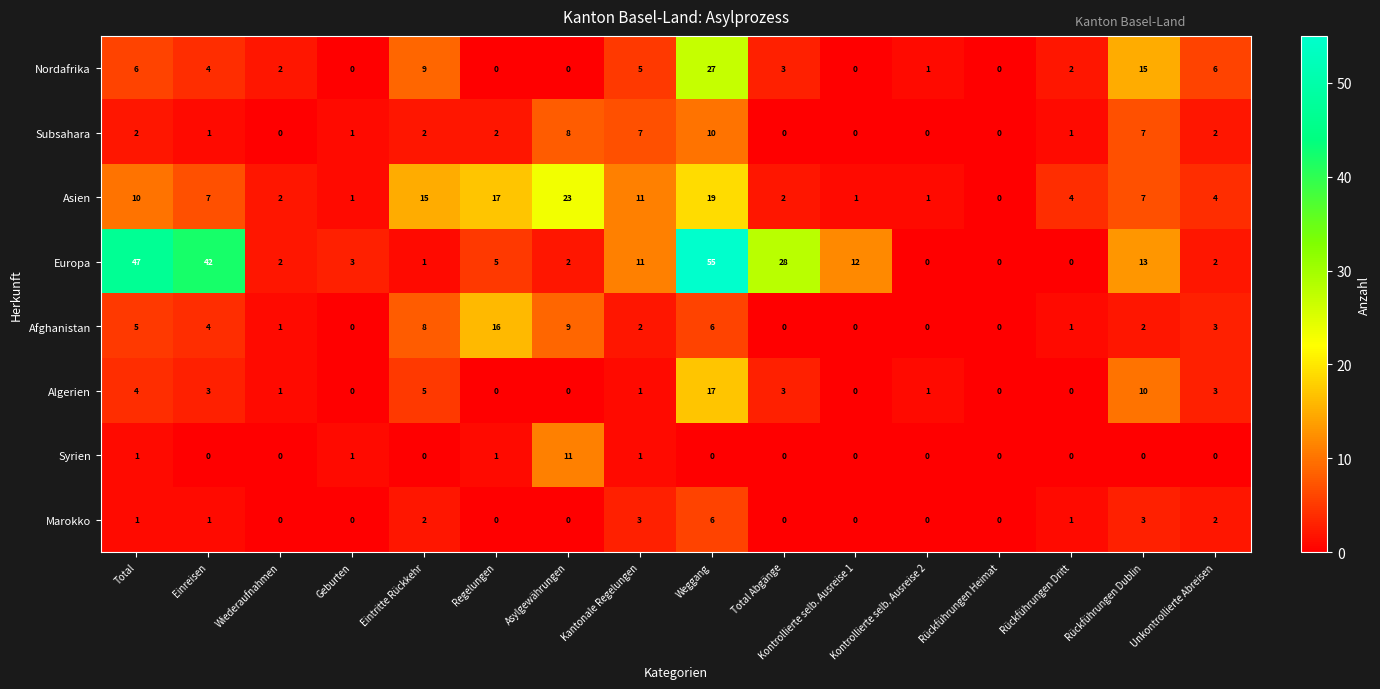

List the series in order of their peak value, lowest first.

Marokko, Subsahara, Syrien, Afghanistan, Algerien, Asien, Nordafrika, Europa